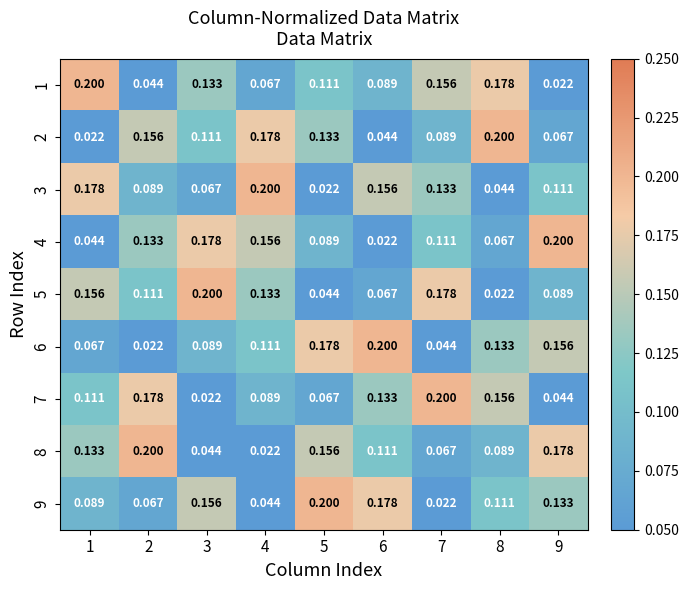

Is the value of 1 at 9 greater than the value of 8 at 9?

No